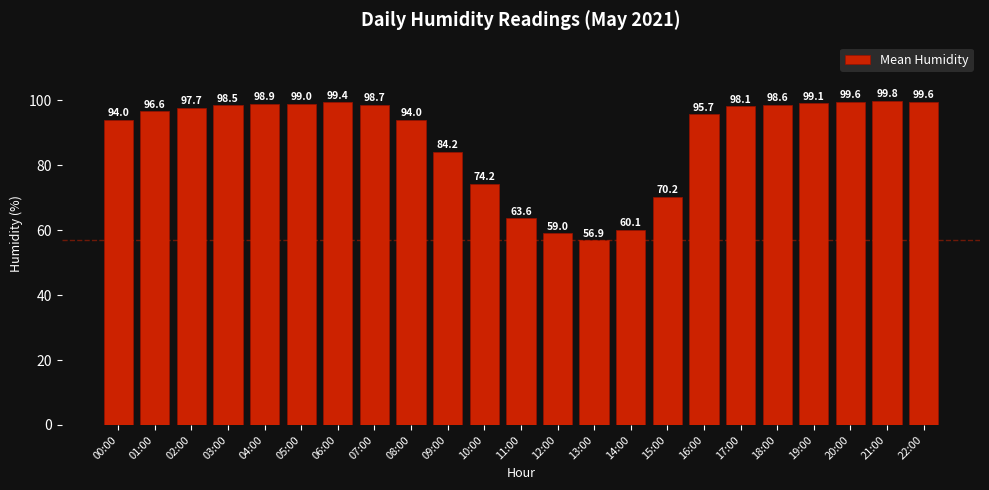

What is the difference between the second highest and minimum values?

42.7